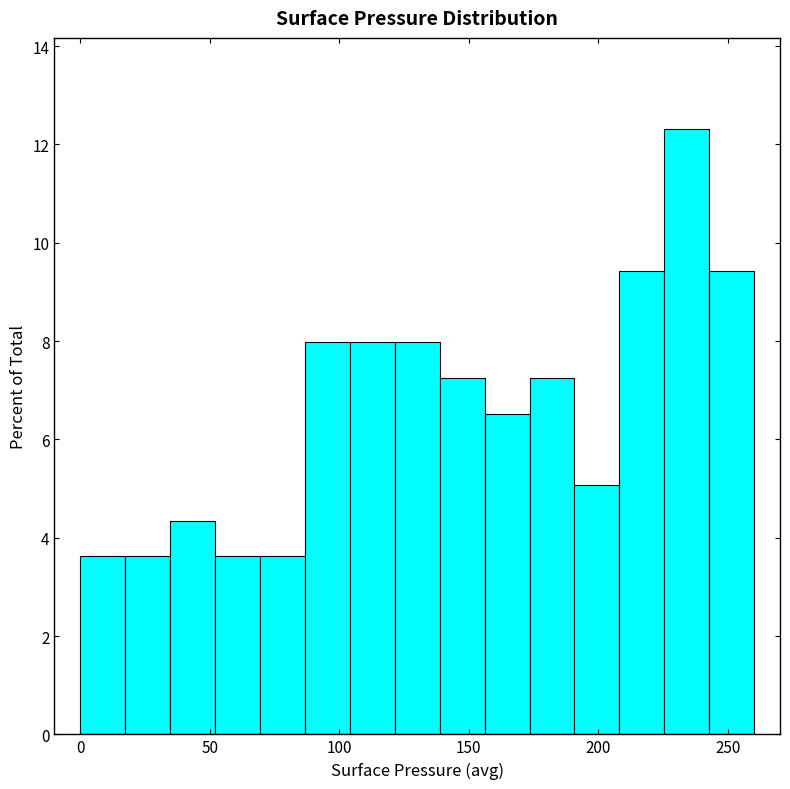

Around what value on the x-axis is the tallest bar? Give the approximate position of its centre, as read against the axis.

235